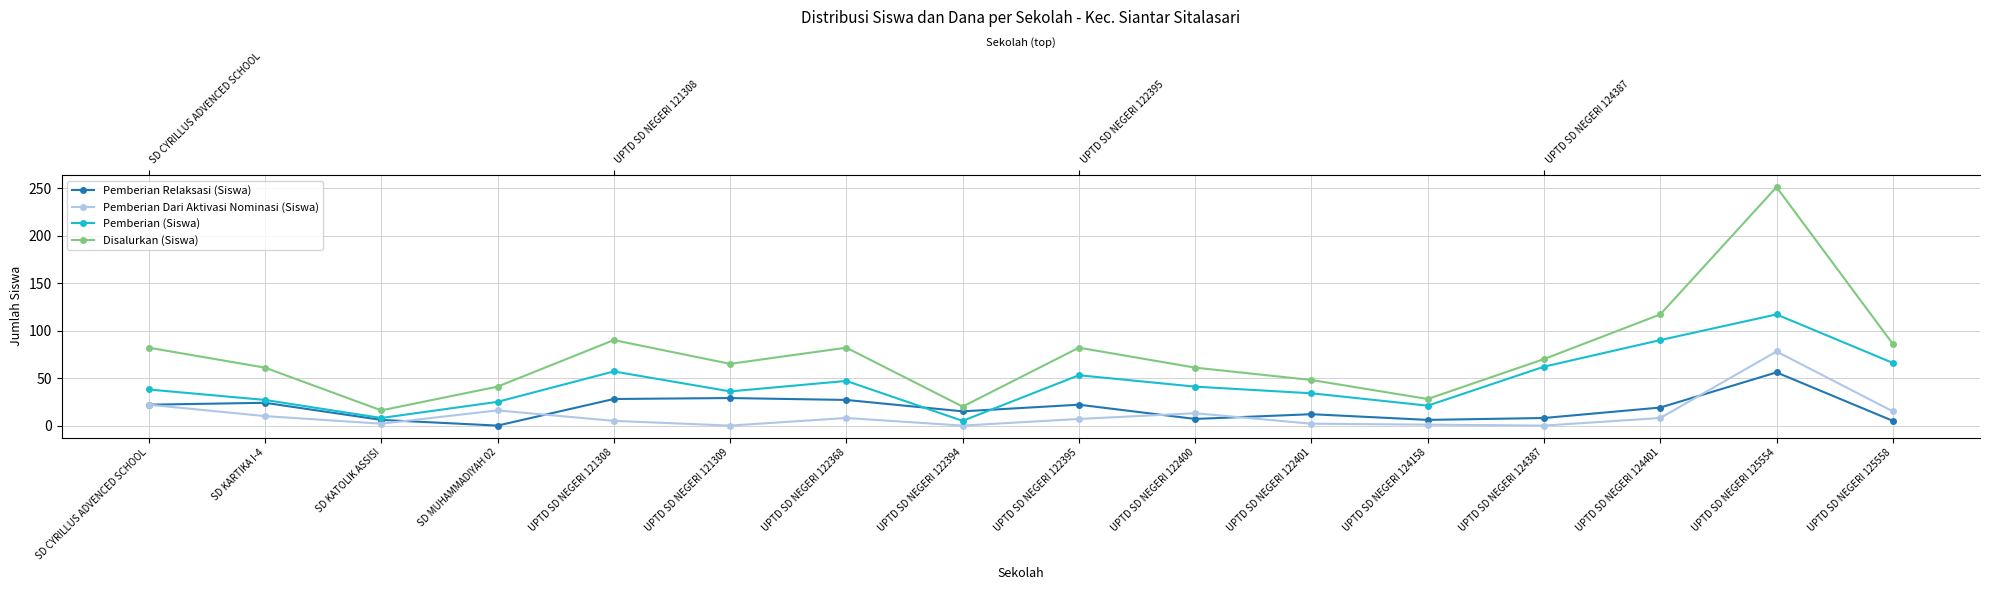

Between SD KATOLIK ASSISI and UPTD SD NEGERI 121308, which is larger?

UPTD SD NEGERI 121308